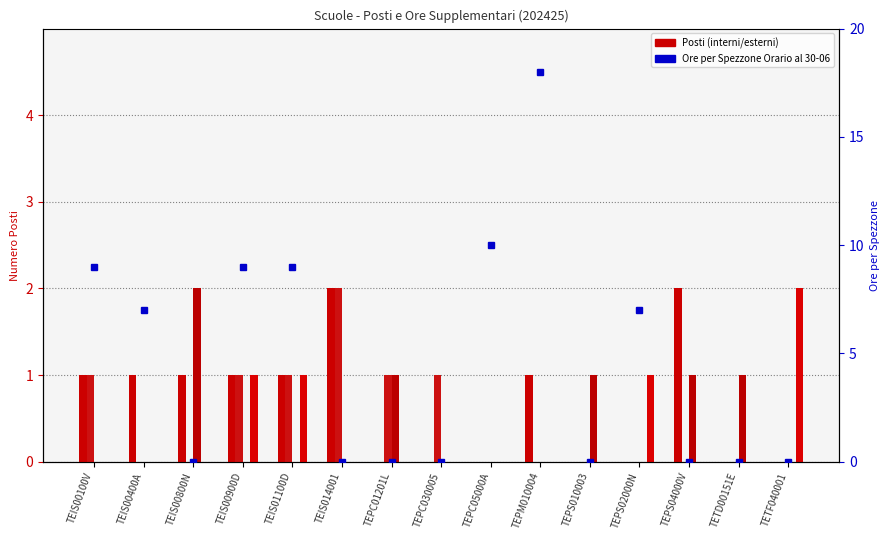

Reading left to right, what are all the values shown in this chart?

Posti interni suppl. al 31-08: 1	1	1	1	1	2	0	0	0	1	0	0	2	0	0
Posti interni suppl. al 30-06: 1	0	0	1	1	2	1	1	0	0	0	0	0	0	0
Posti esterni stesso comune suppl. al 31-08: 0	0	2	0	0	0	1	0	0	0	1	0	1	1	0
Posti esterni diverso comune suppl. al 30-06: 0	0	0	1	1	0	0	0	0	0	0	1	0	0	2
Numero Ore per Spezzone Orario al 30-06: 9	7	0	9	9	0	0	0	10	18	0	7	0	0	0